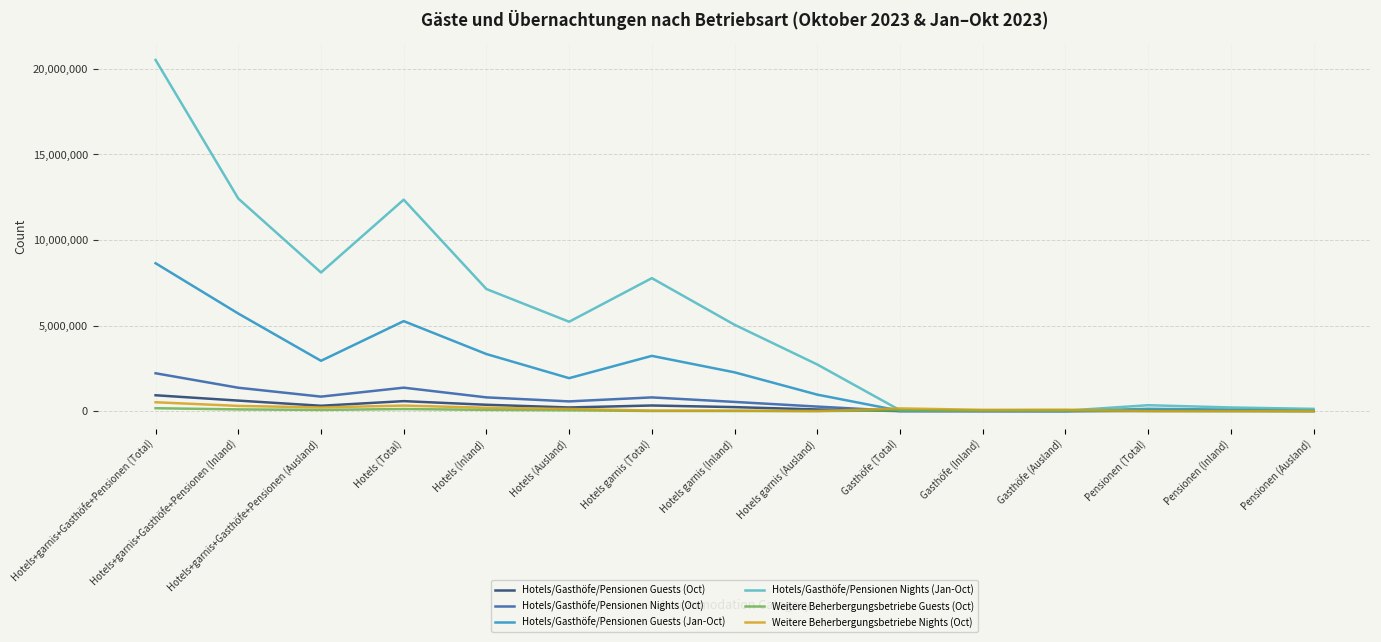

How many lines are shown in the chart?

6